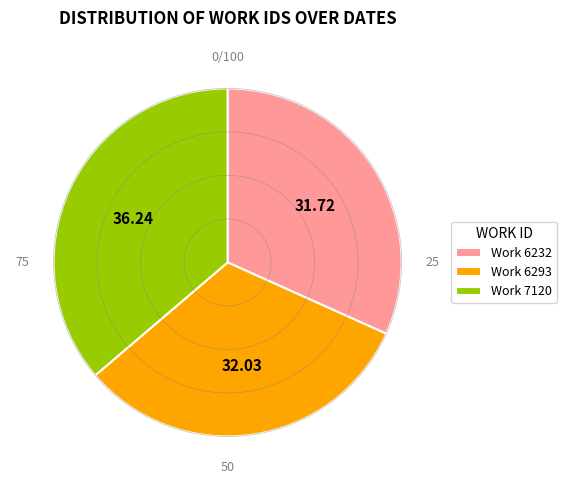

Is it true that 2006-10-03 (work 6232) is 32% of the pie?

True